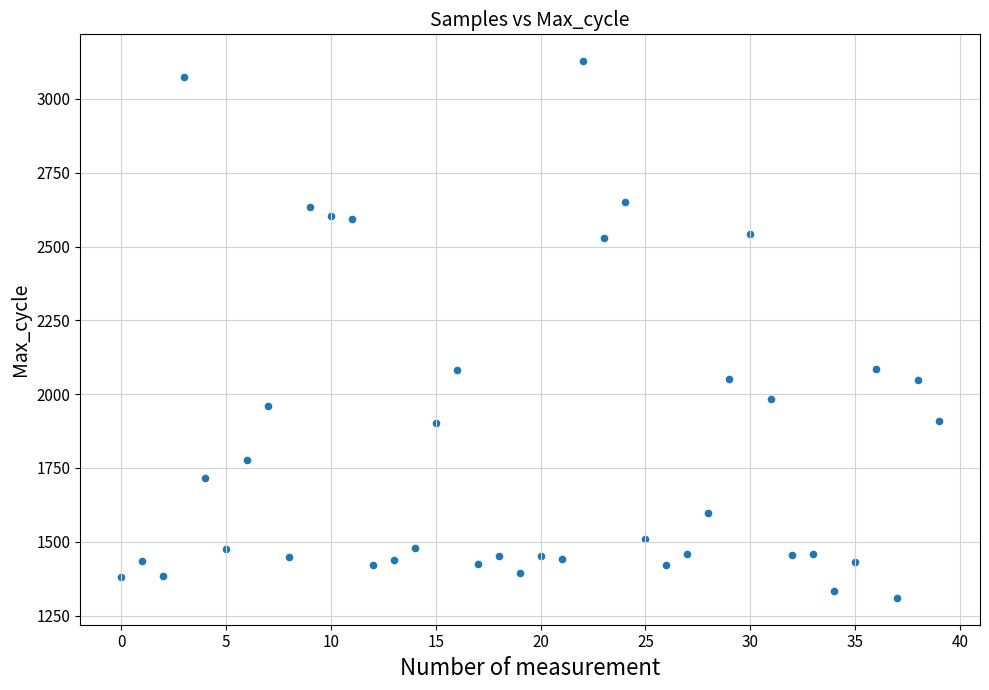

What is the range of Y values (max minus min)?

1818